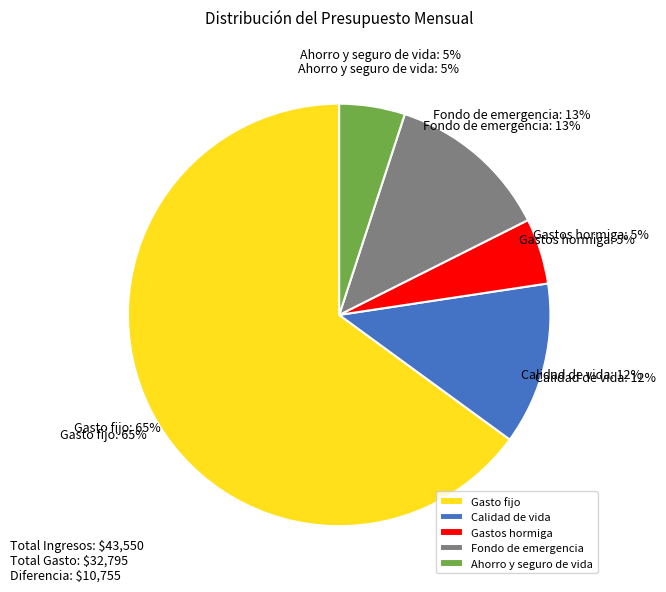

Is the sum of Fondo de emergencia and Gasto fijo greater than half?

Yes